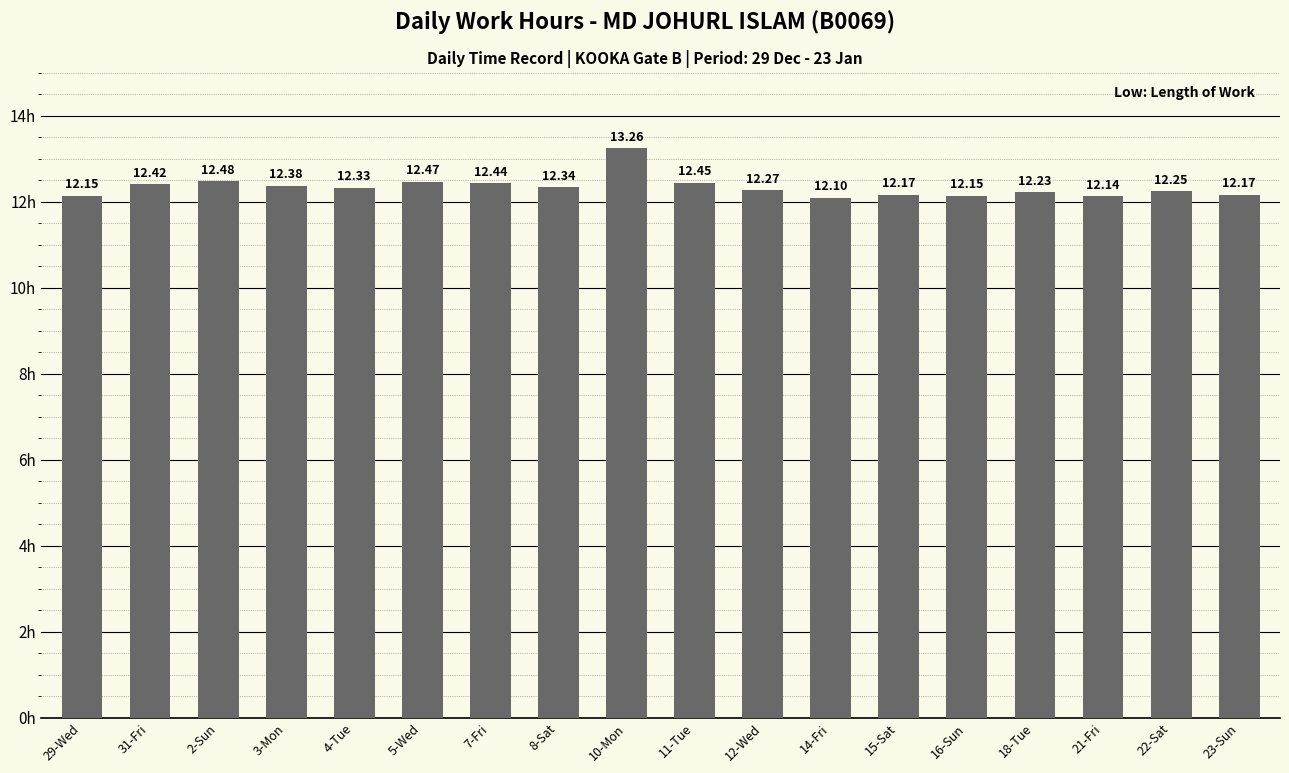

Which label corresponds to the largest value in the chart?

10-Mon